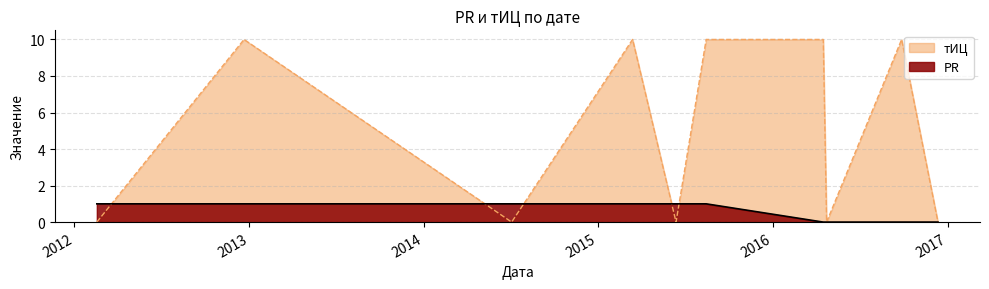

What is the total value across all series at 2015-08-15?

11